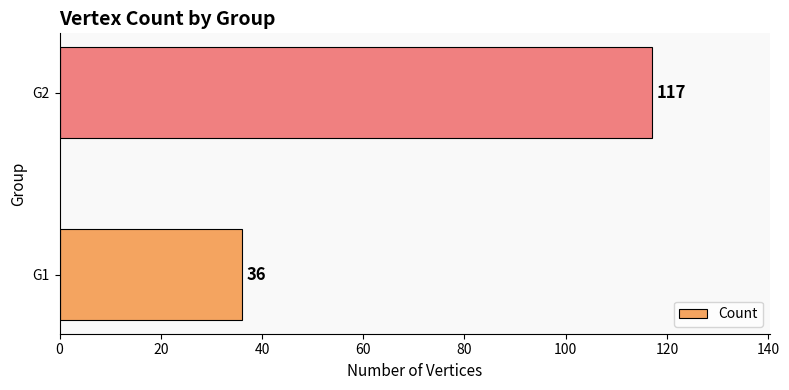

List the labels in order of value, largest first.

G2, G1